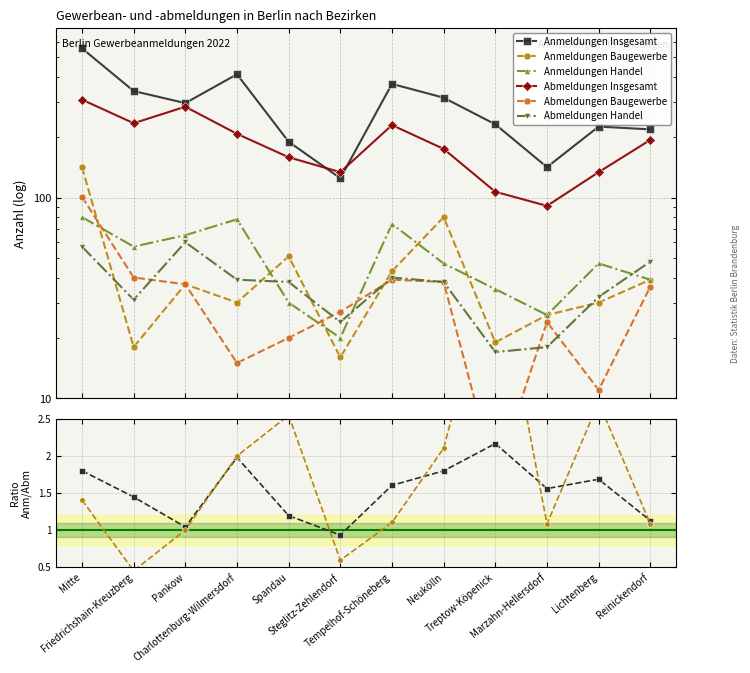

Count the number of categories in the chart.

12